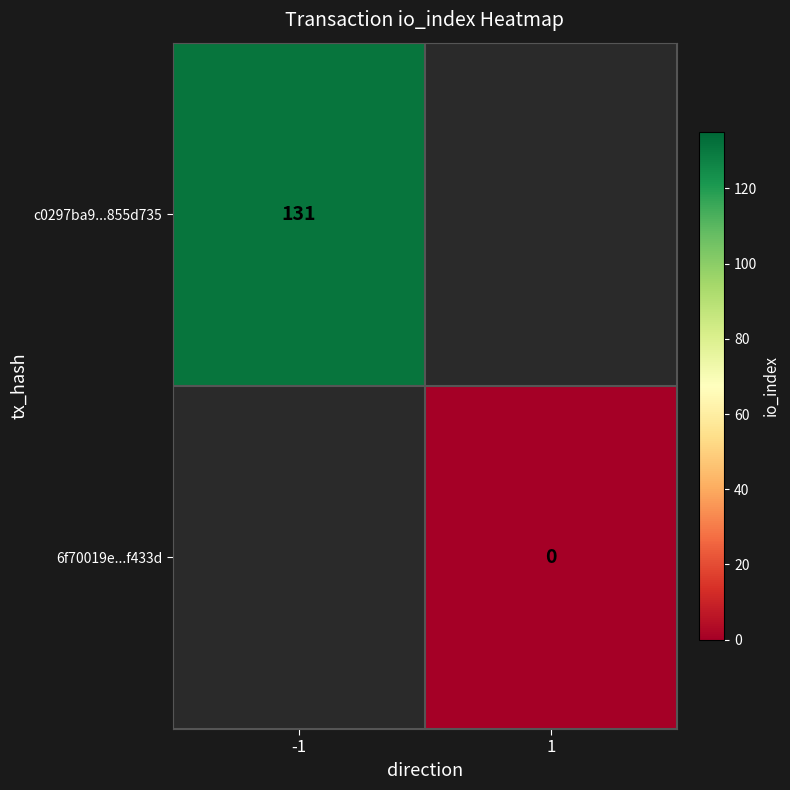

True or false: c0297ba9...855d735 has a value of 131 at -1.

True